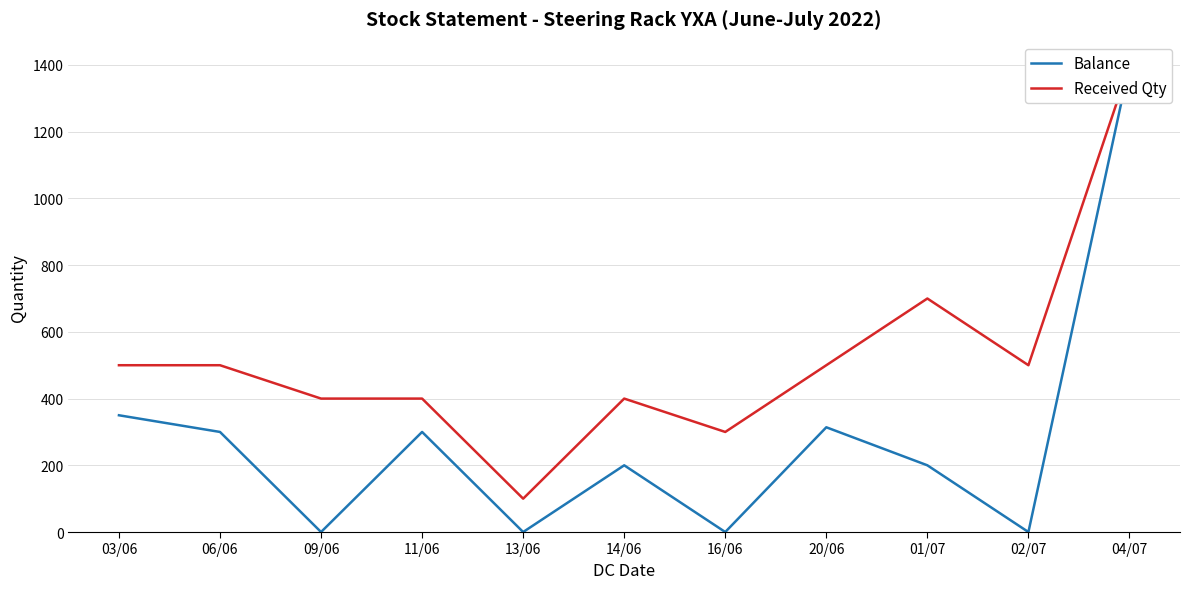

True or false: Received Qty and Balance intersect in this chart.

False